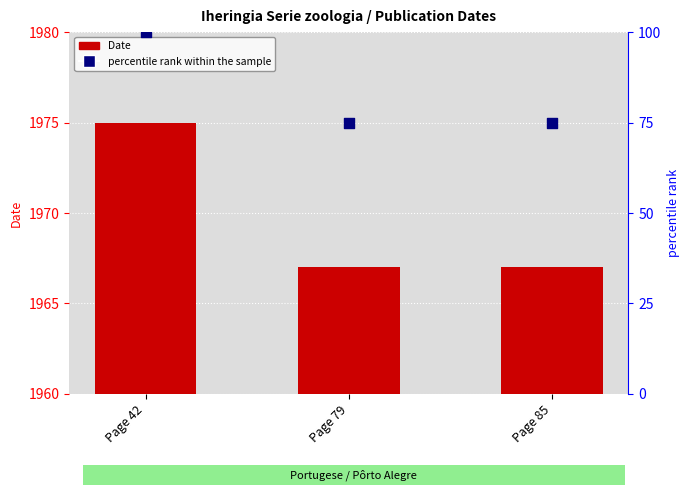

Which series contains the highest Y value?

Date